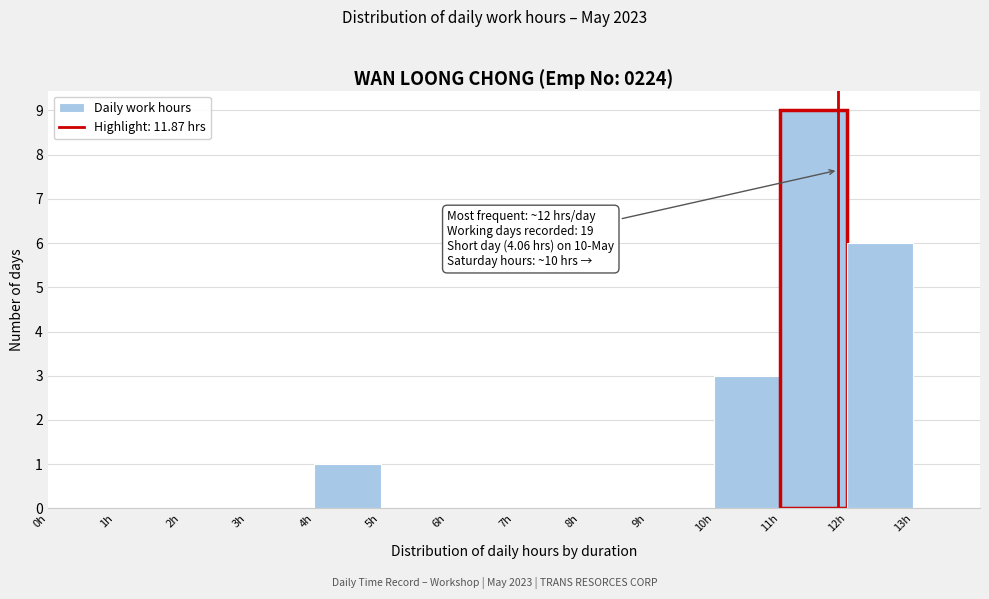

Which range on the x-axis has the tallest bar?

11 to 12